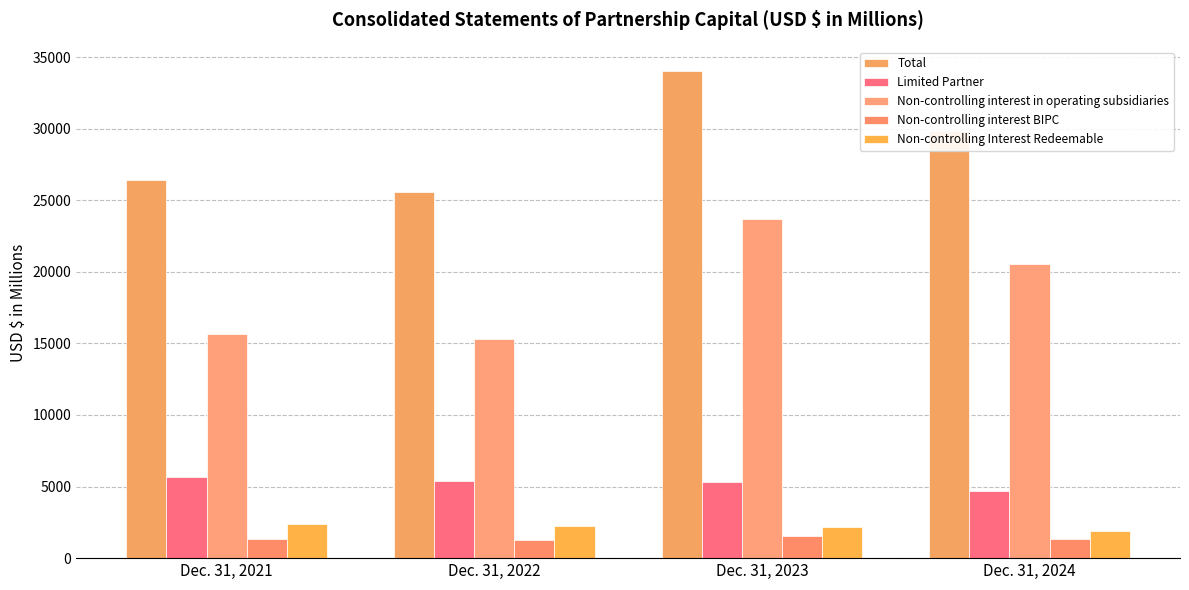

At how many categories does at least one series exceed 33441?

1